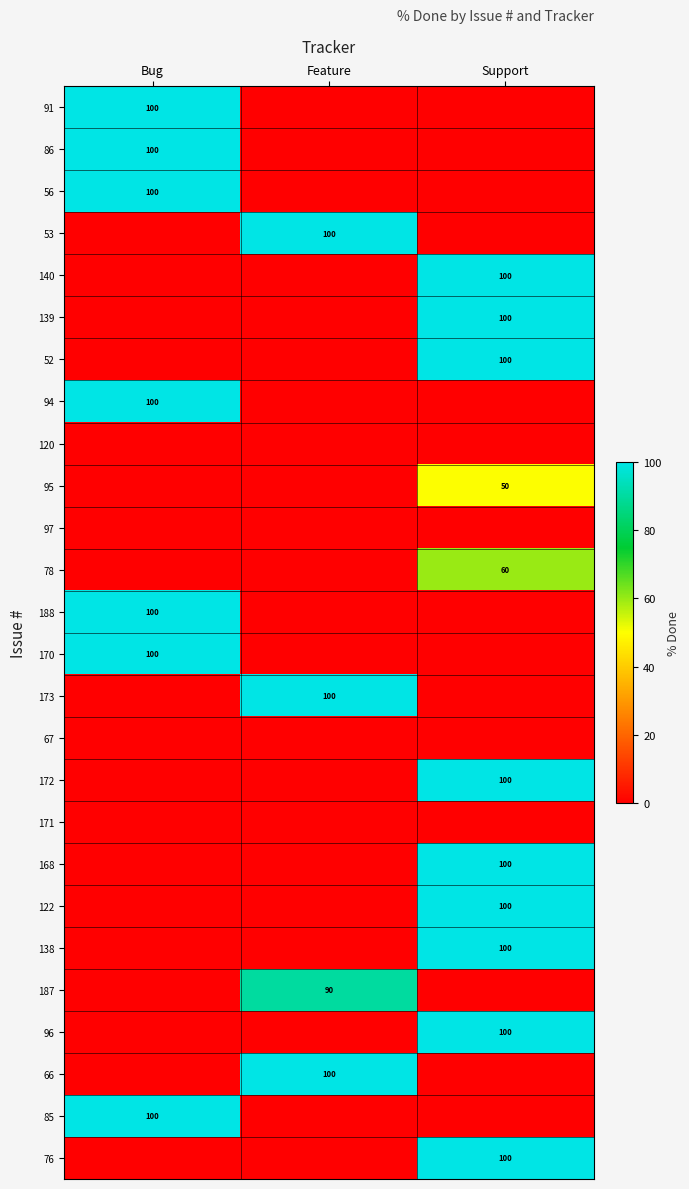

Is it true that 86 equals 134 at Bug?

False